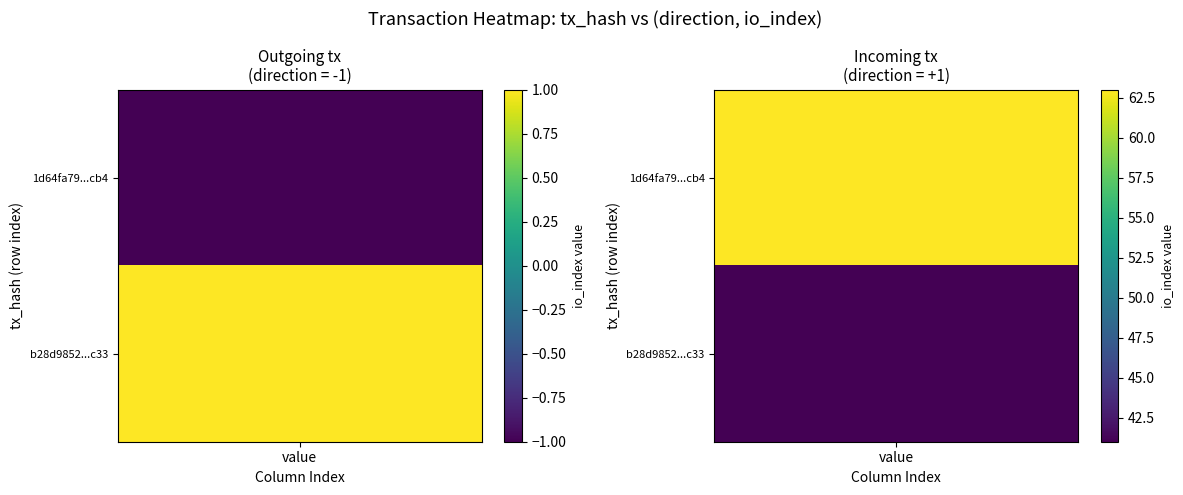

True or false: b28d98524f507ed599a438ba8d9d088a4ac33a5 has a value of 1 at -1.

True